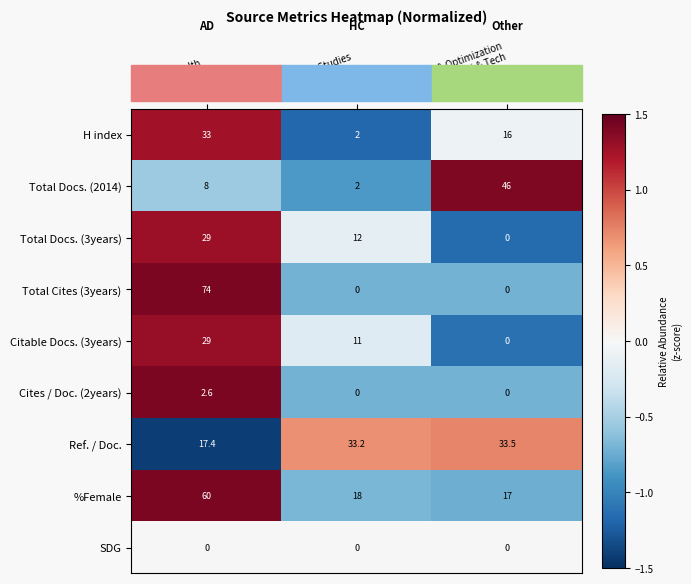

What is the maximum value shown in the chart?

74.0